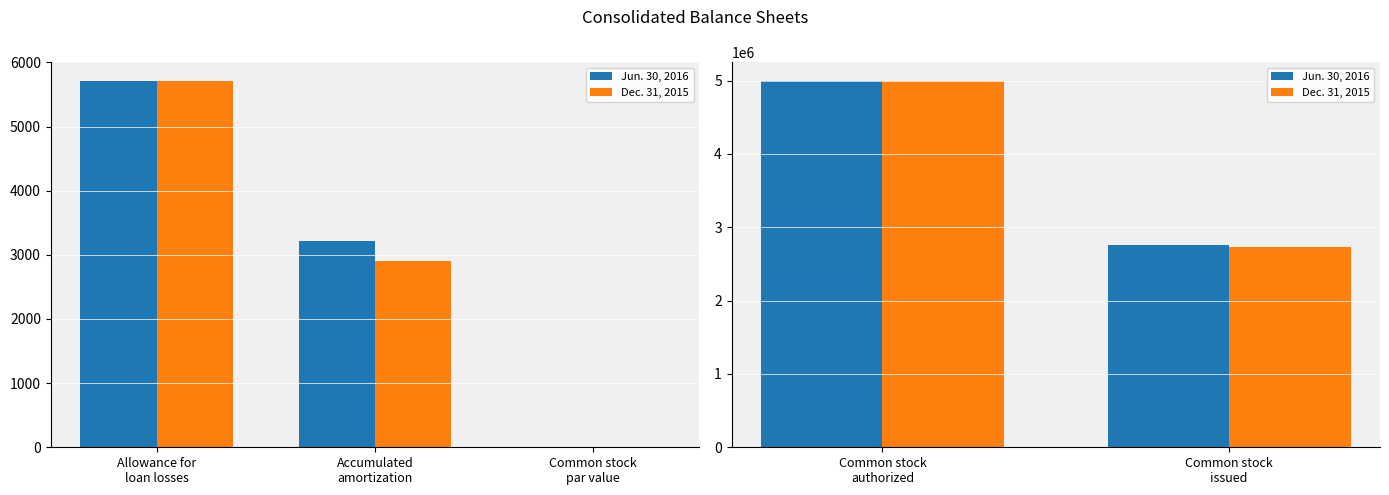

How many Dec. 31, 2015 values are between 2733576 and 5000000?

2